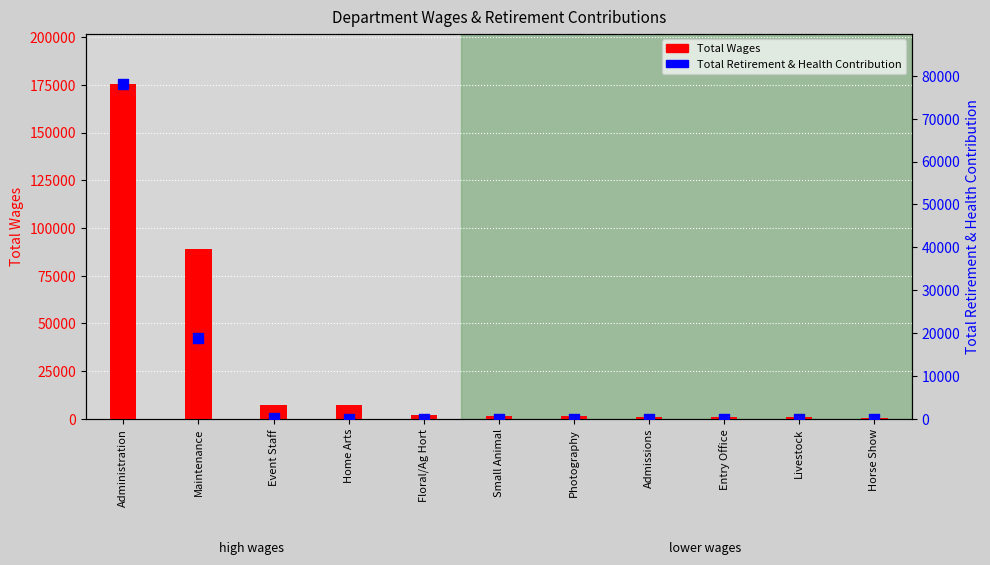

Which series has the largest total across all categories?

Total Wages